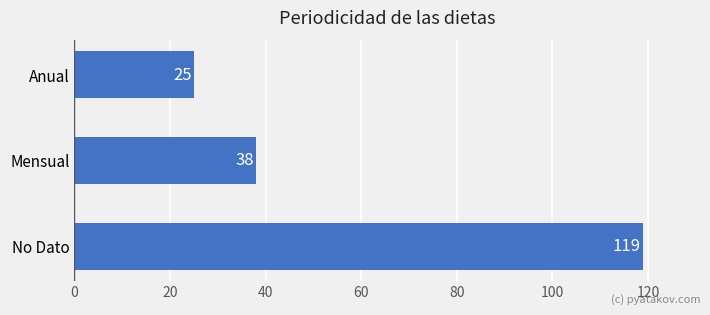

The value at Anual is 40. True or false?

False